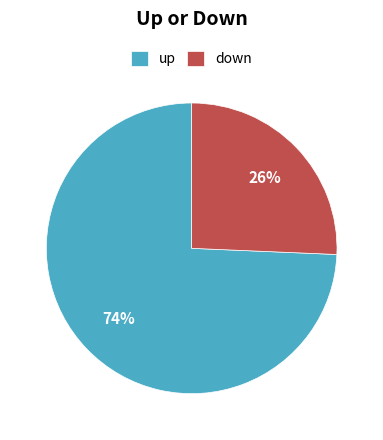

Which has a higher value, up or down?

up